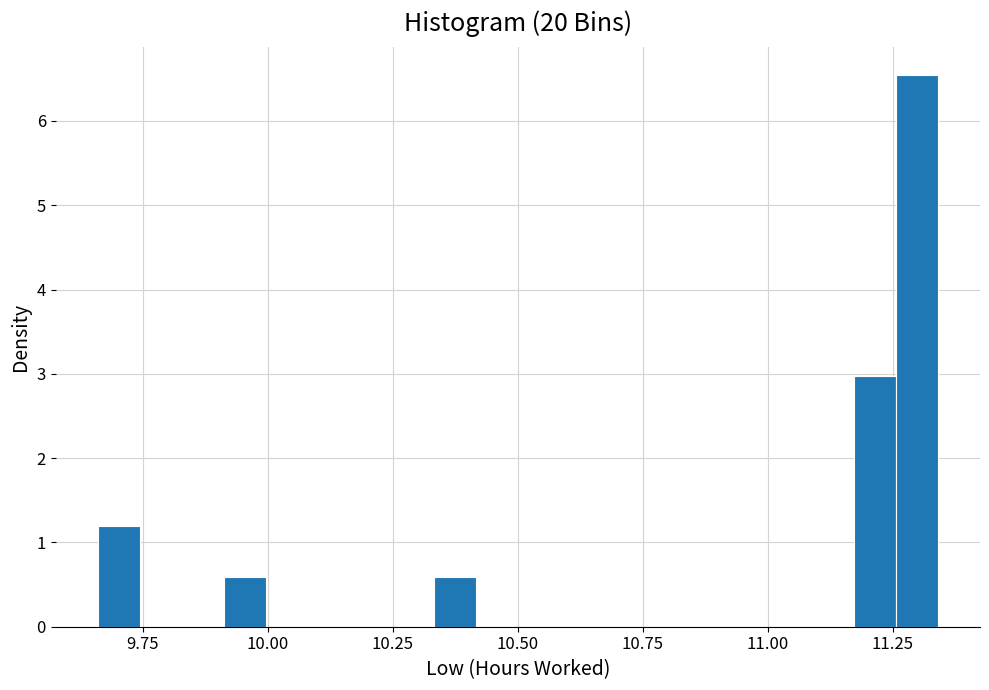

Around what value on the x-axis is the tallest bar? Give the approximate position of its centre, as read against the axis.

11.30